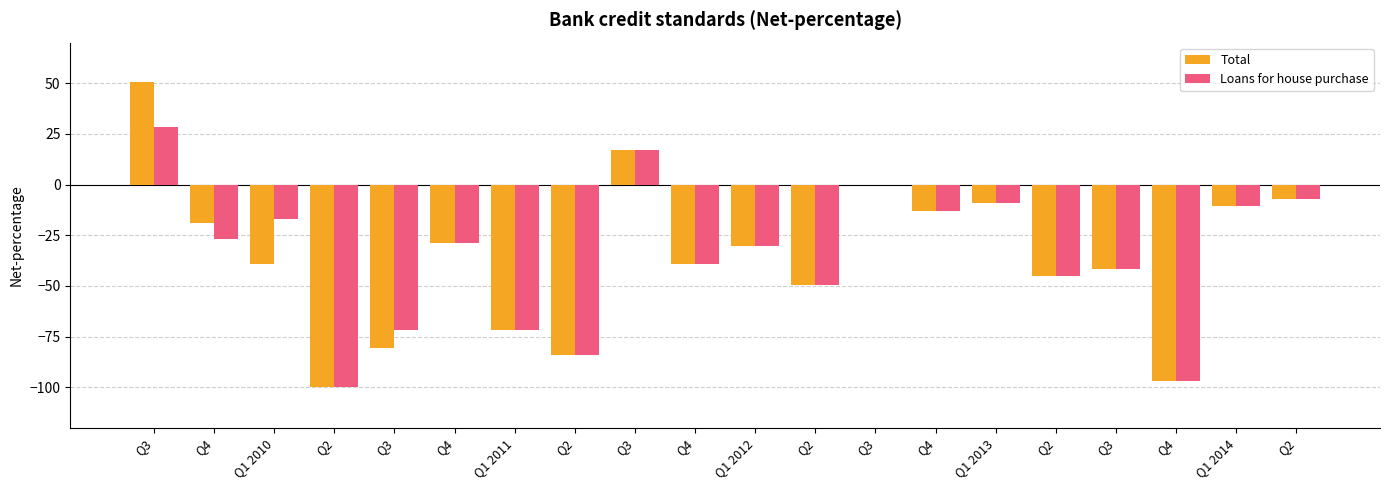

What is the value of the Total bar at the 11th from the left?

-30.3